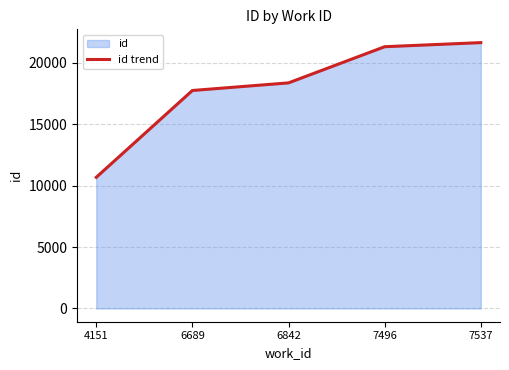

The value at 6689 is 17752. True or false?

True